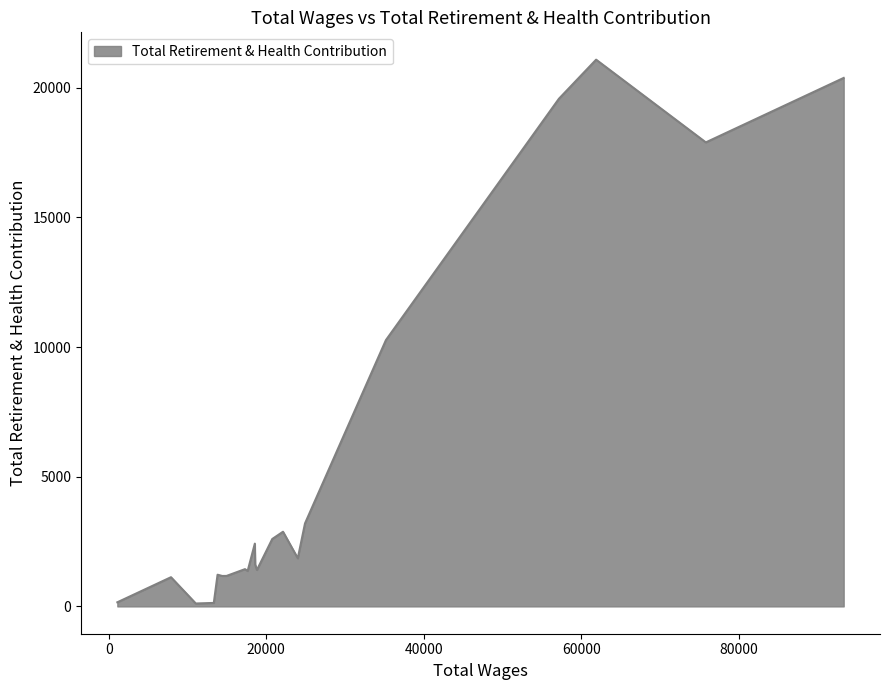

What is the average value?

4969